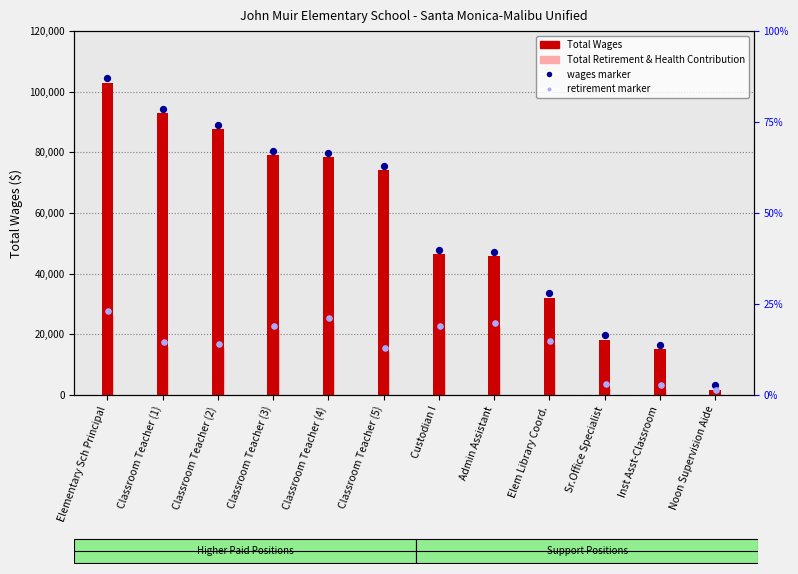

What is the total value across all series at Elem Library Coord.?

48413